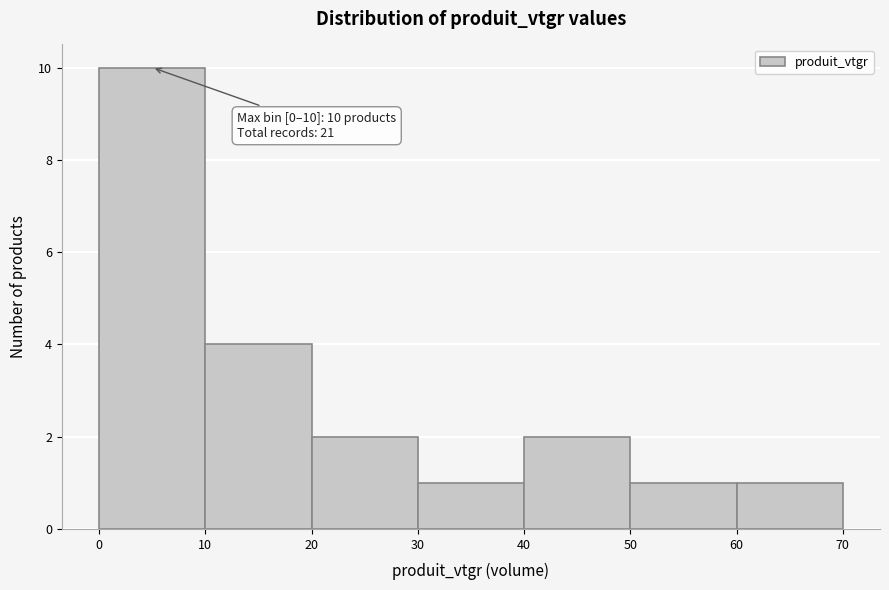

Which range on the x-axis has the tallest bar?

0 to 10